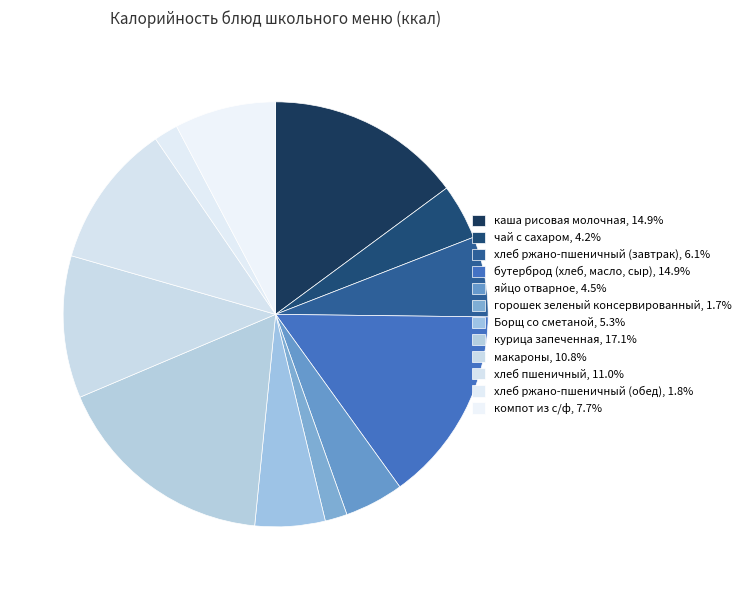

True or false: горошек зеленый консервированный accounts for 2% of the total.

True